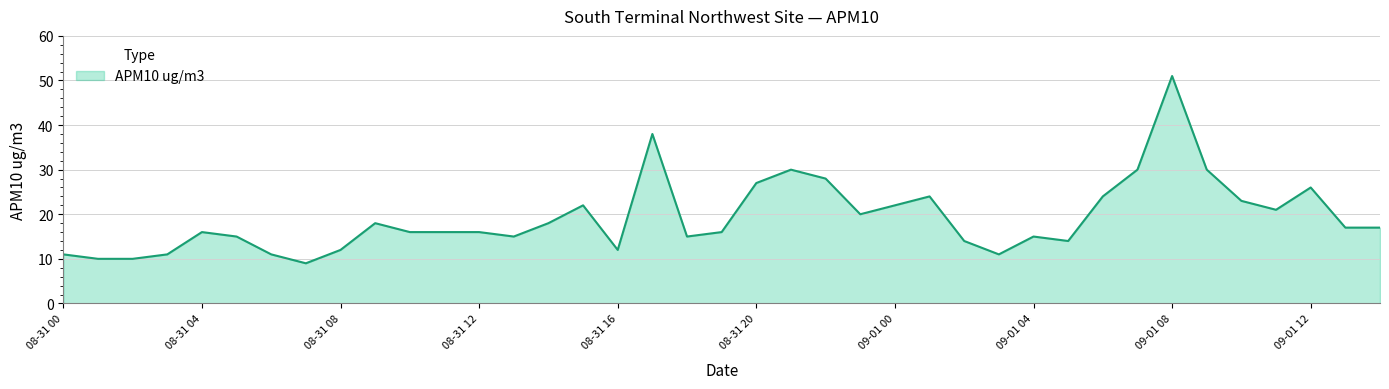

What is the smallest value displayed?

9